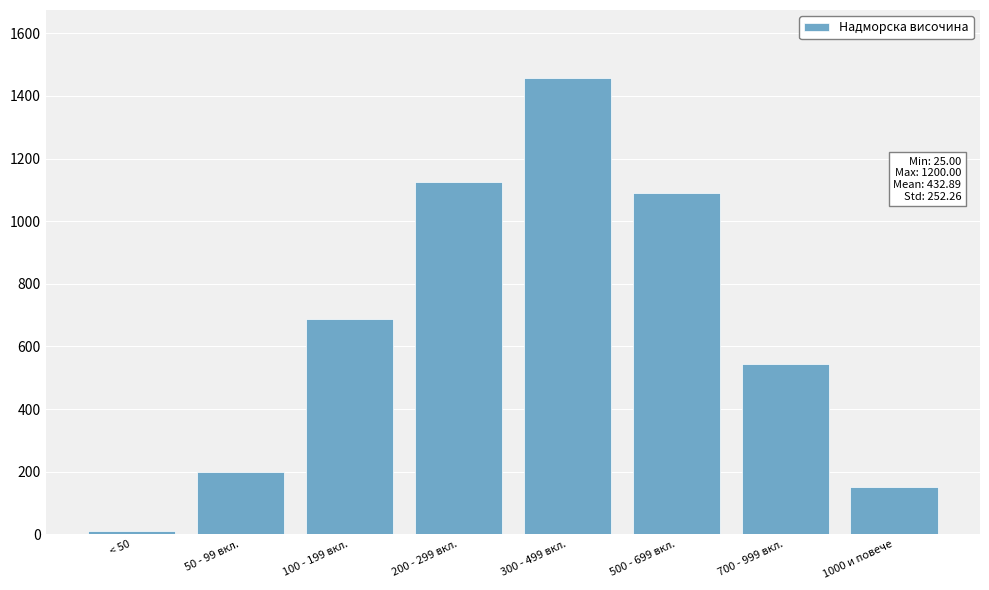

Reading left to right, what are all the values shown in this chart?

12	198	687	1124	1456	1089	543	150